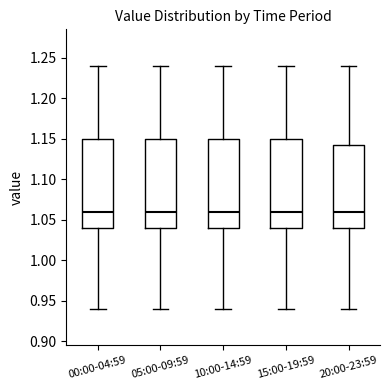

Reading left to right, read every box against the y-axis: the position of its median line, the range the box covers, and the ends of its whiskers. The values are not printed on the chart, so give them approximately, as read against the axis.

00:00-04:59: median 1.060, box 1.040 to 1.150, whiskers 0.940 to 1.240
05:00-09:59: median 1.060, box 1.040 to 1.150, whiskers 0.940 to 1.240
10:00-14:59: median 1.060, box 1.040 to 1.150, whiskers 0.940 to 1.240
15:00-19:59: median 1.060, box 1.040 to 1.150, whiskers 0.940 to 1.240
20:00-23:59: median 1.060, box 1.040 to 1.145, whiskers 0.940 to 1.240